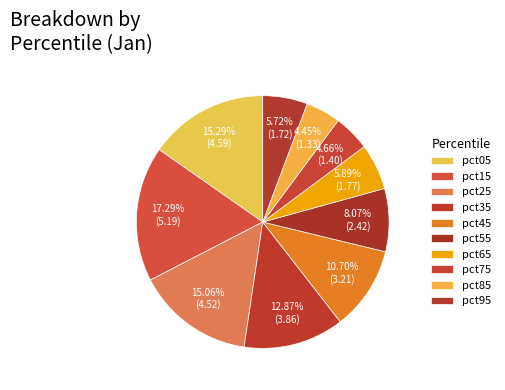

To the nearest percent, what is the difference between the largest and smallest slice percentages?

13%